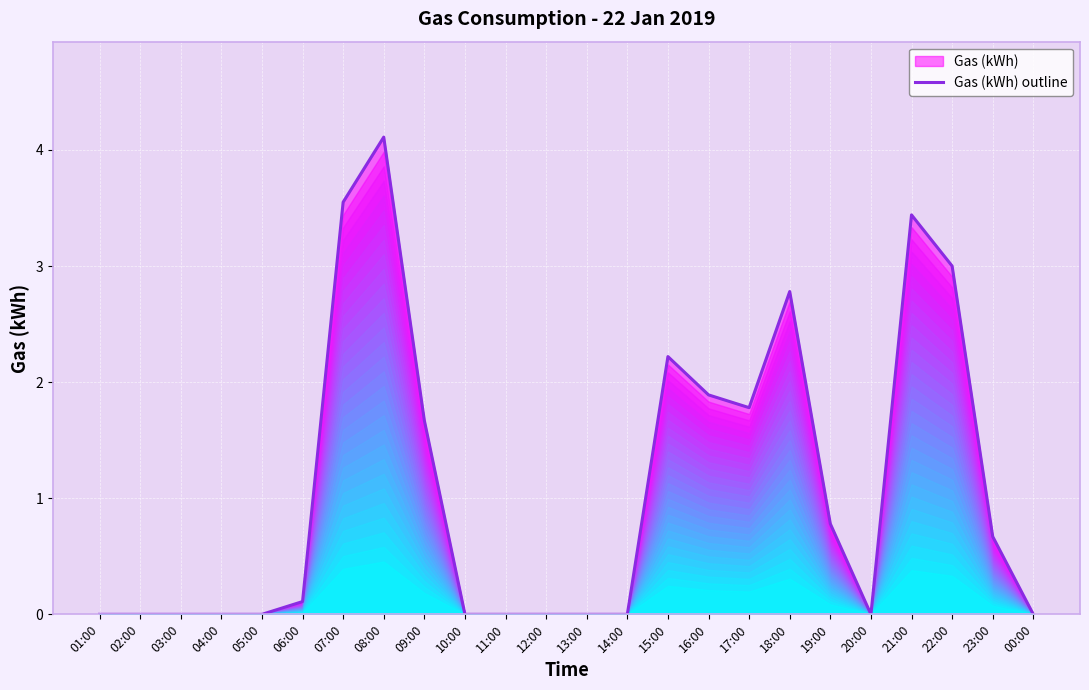

What is the maximum value shown in the chart?

4.1